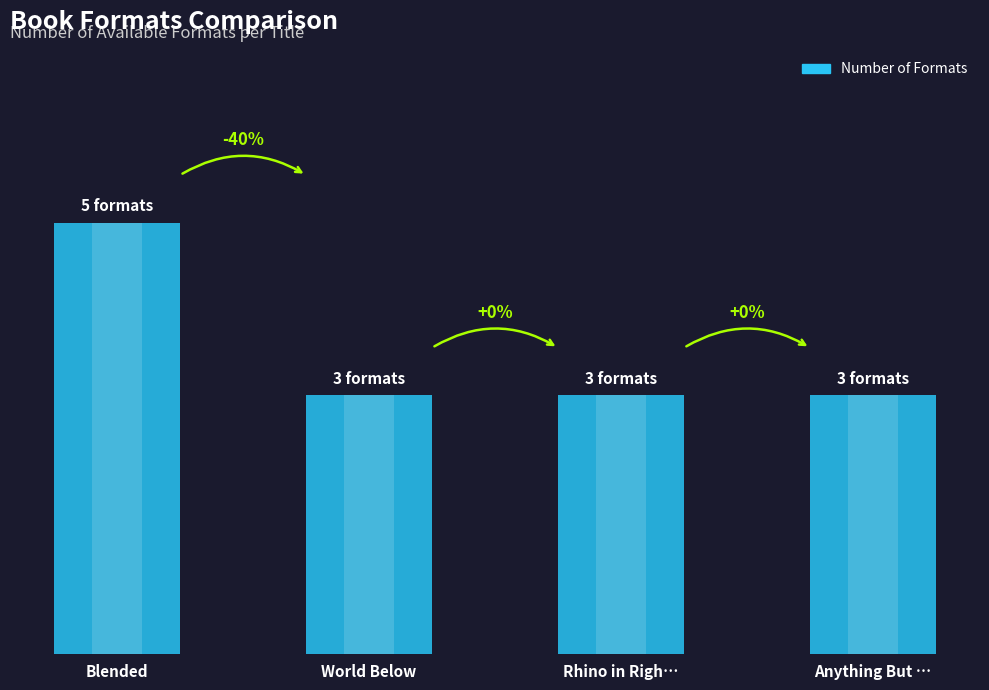

At which category does the chart reach its peak across all series?

Blended